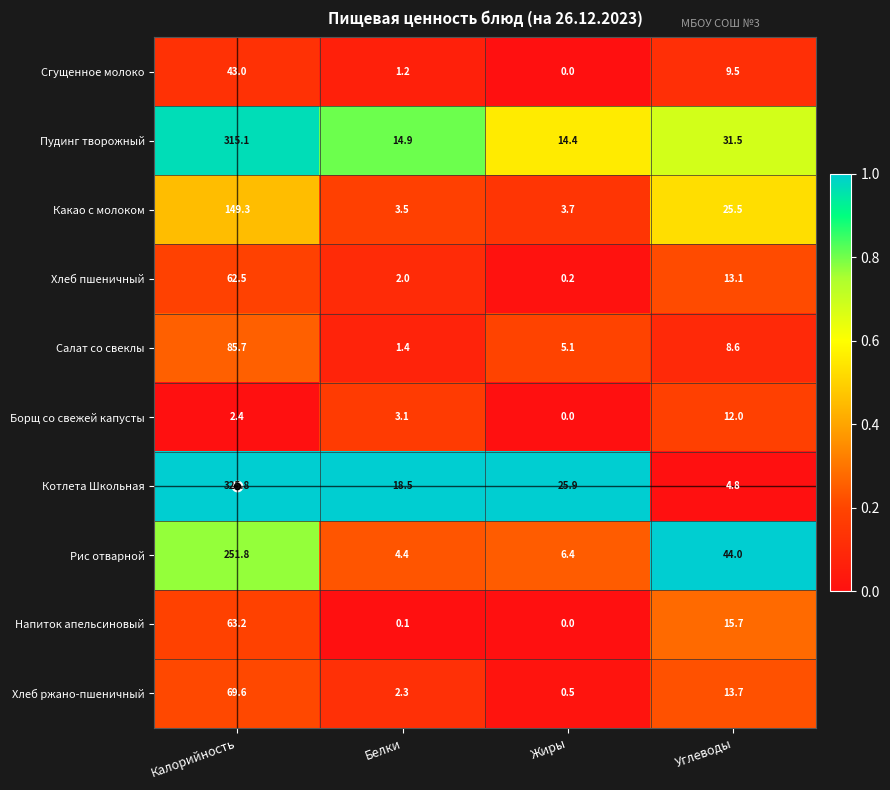

True or false: Салат со свеклы has a value of 1.7 at Жиры.

False